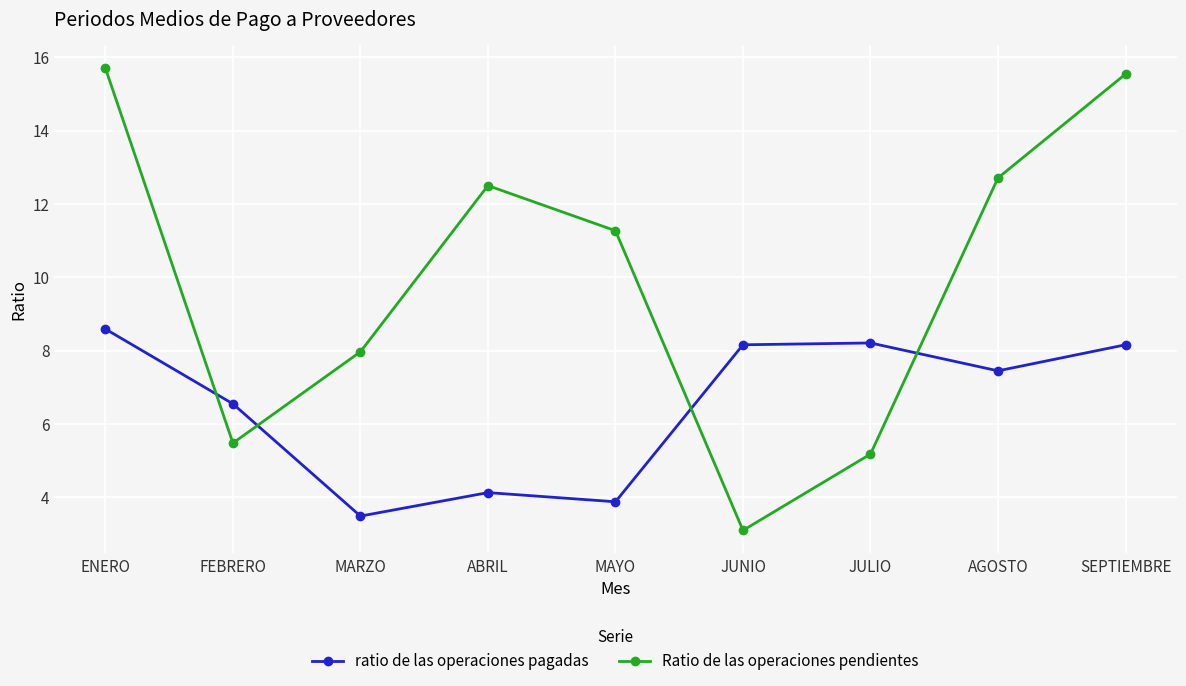

What is the smallest value displayed?

3.1